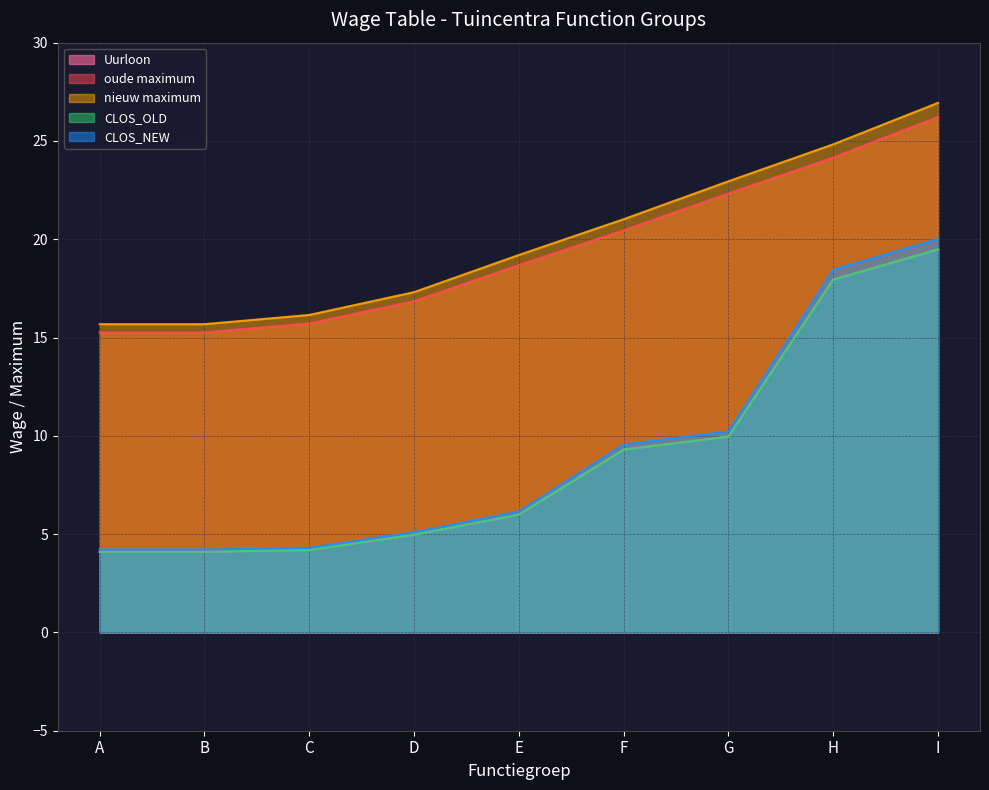

True or false: oude maximum has more than 1 points higher than both neighbors.

False